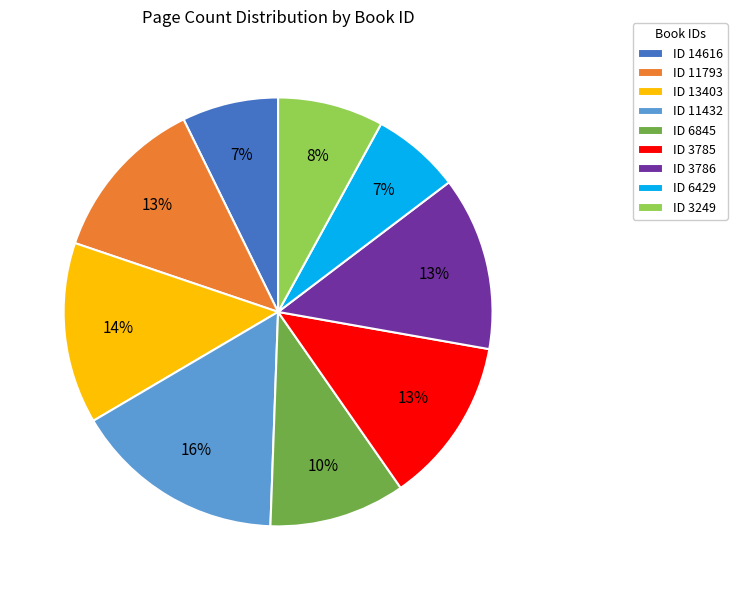

To the nearest percent, what is the average slice percentage?

11%